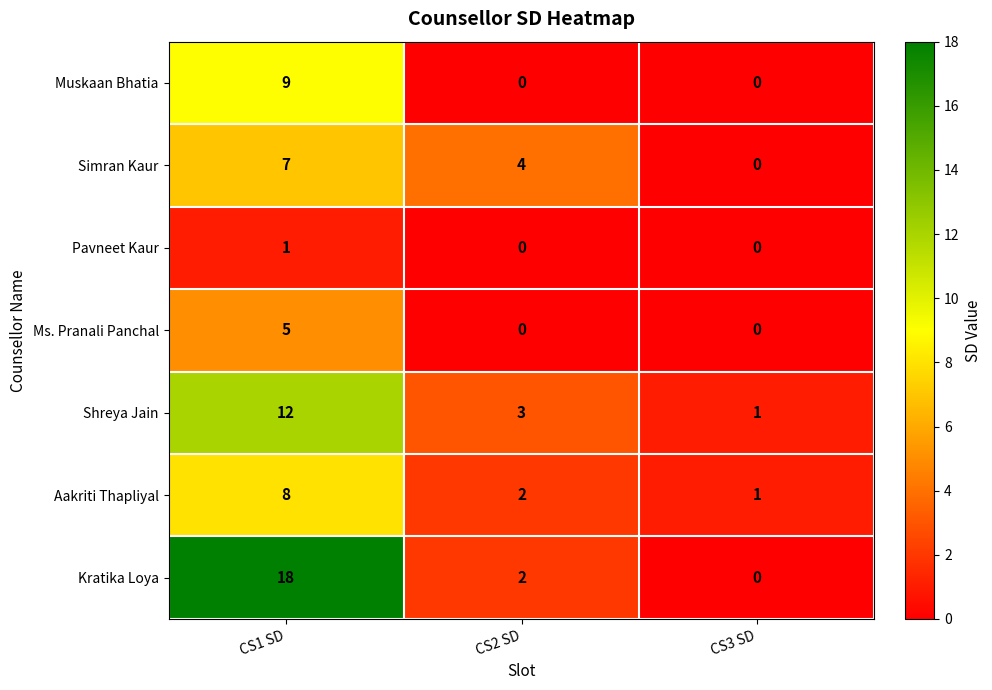

True or false: Shreya Jain has a value of 3 at CS2 SD.

True